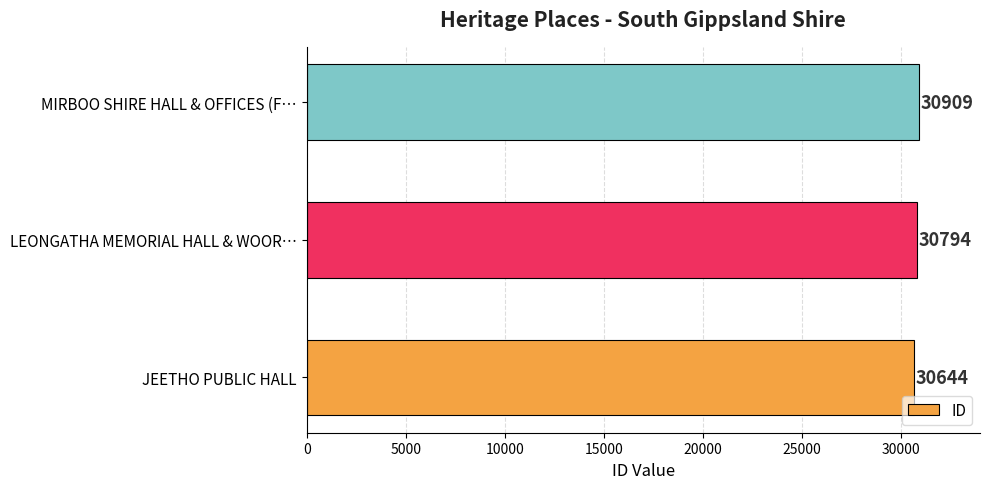

What is the sum of the values at JEETHO PUBLIC HALL and LEONGATHA MEMORIAL HALL & WOOR…?

61438